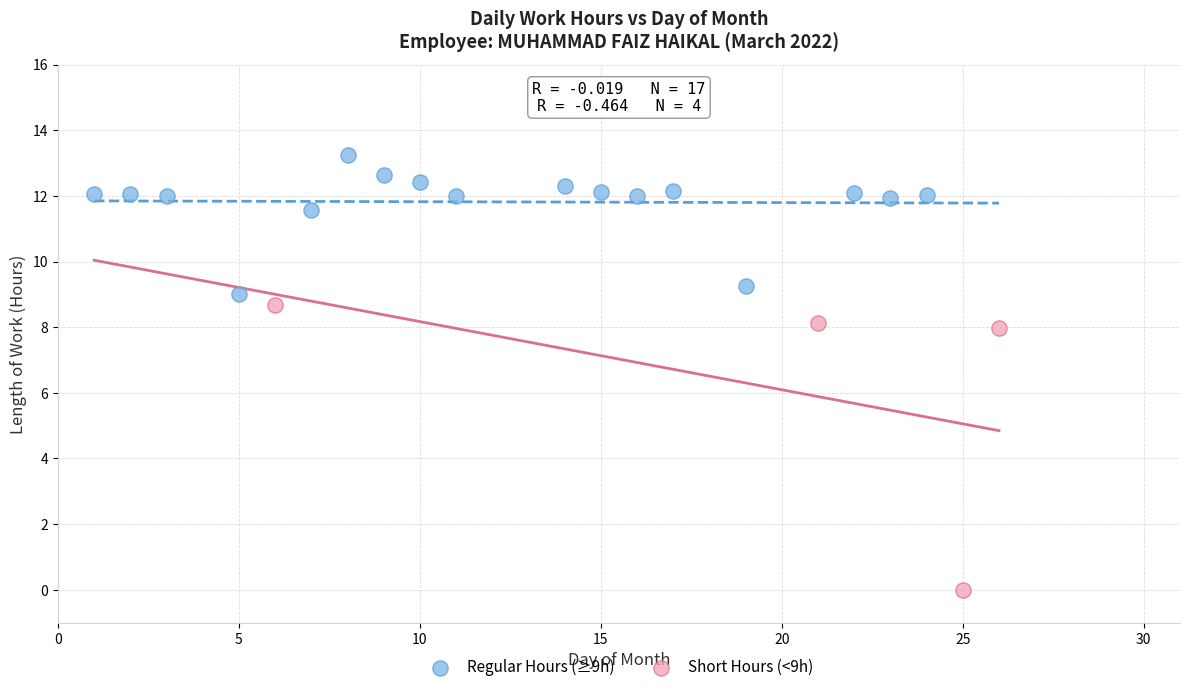

Which series contains the lowest Y value?

Short Hours (<9h)